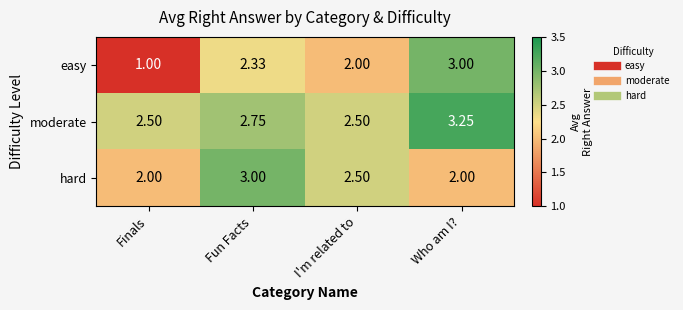

Rank the series at Finals from highest to lowest value.

moderate, hard, easy